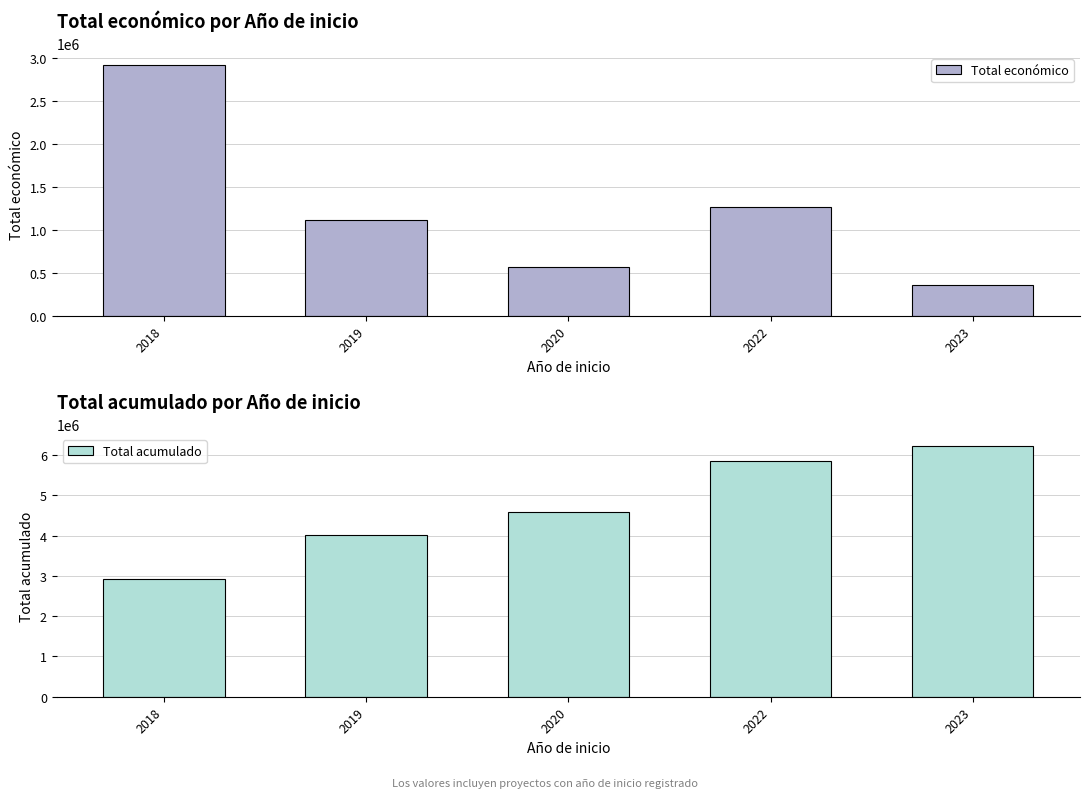

What is the value of the Total acumulado bar at the 3rd from the left?

4589491